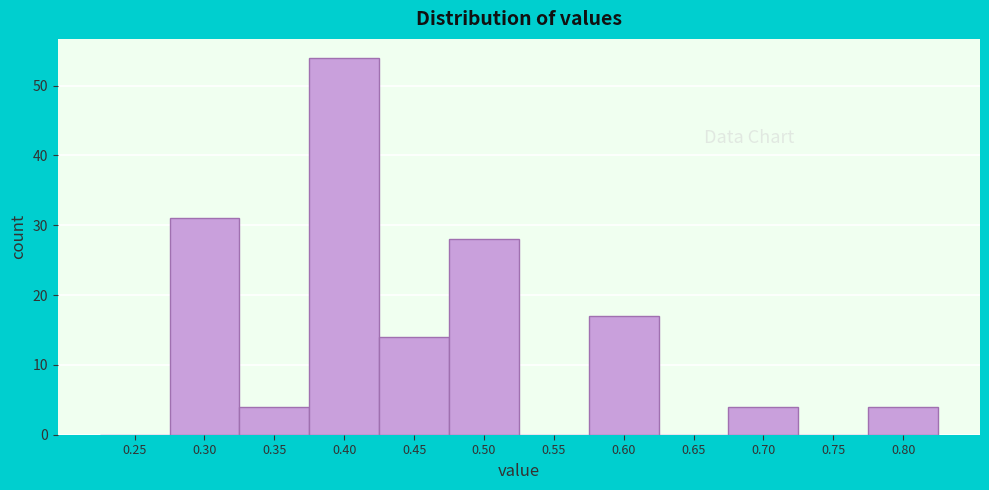

Reading left to right, transcribe all the data shown in this chart.

0.25=0	0.30=31	0.35=4	0.40=54	0.45=14	0.50=28	0.55=0	0.60=17	0.65=0	0.70=4	0.75=0	0.80=4